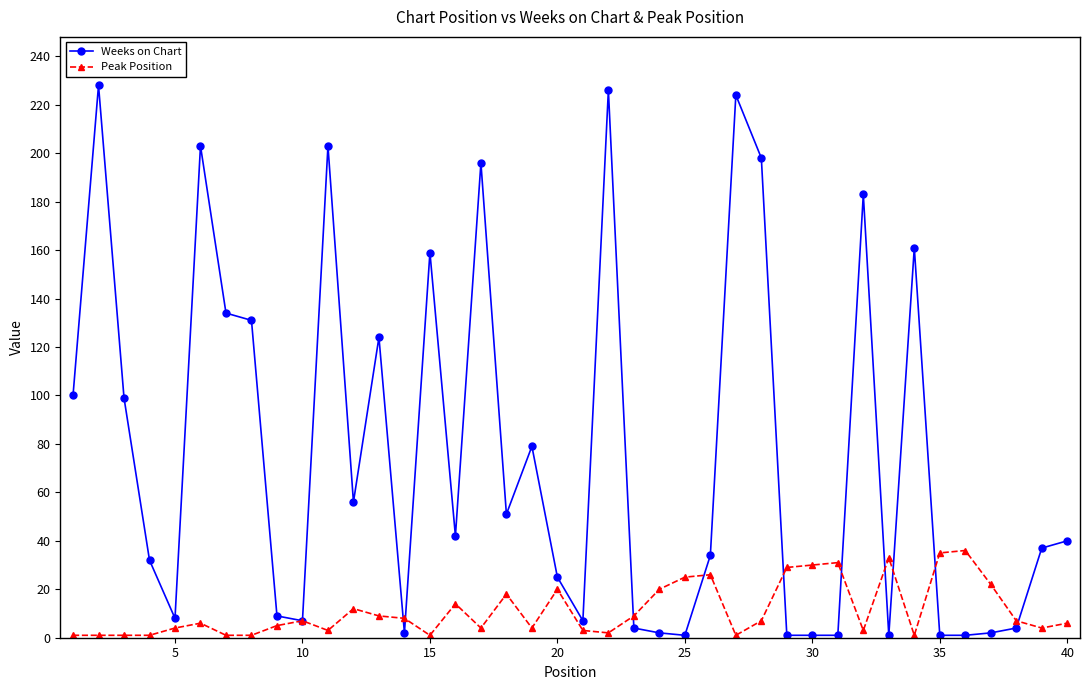

Rank the series by their maximum value, from highest to lowest.

Weeks on Chart, Peak Position